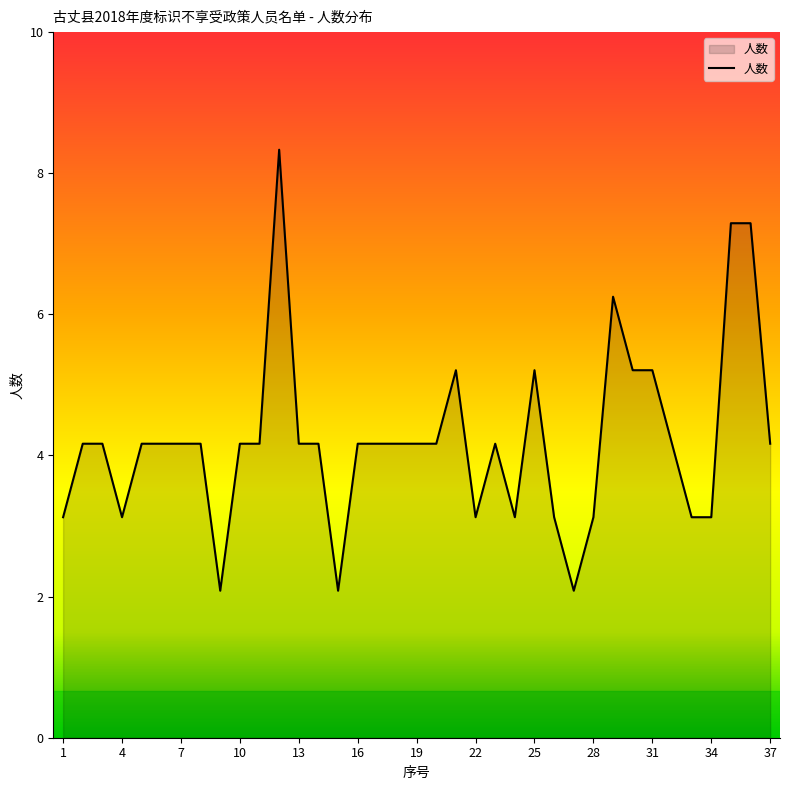

List the labels in order of value, smallest first.

9, 15, 27, 1, 4, 22, 24, 26, 28, 33, 34, 2, 3, 5, 6, 7, 8, 10, 11, 13, 14, 16, 17, 18, 19, 20, 23, 32, 37, 21, 25, 30, 31, 29, 35, 36, 12